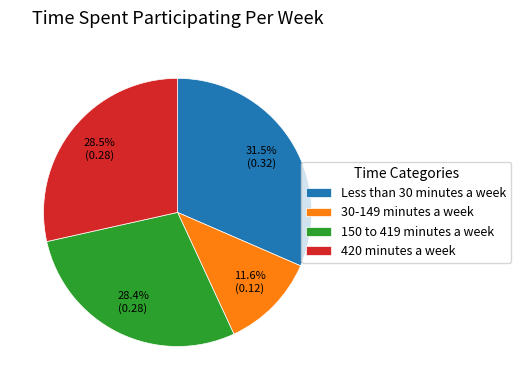

True or false: 30-149 minutes a week accounts for 12% of the total.

True